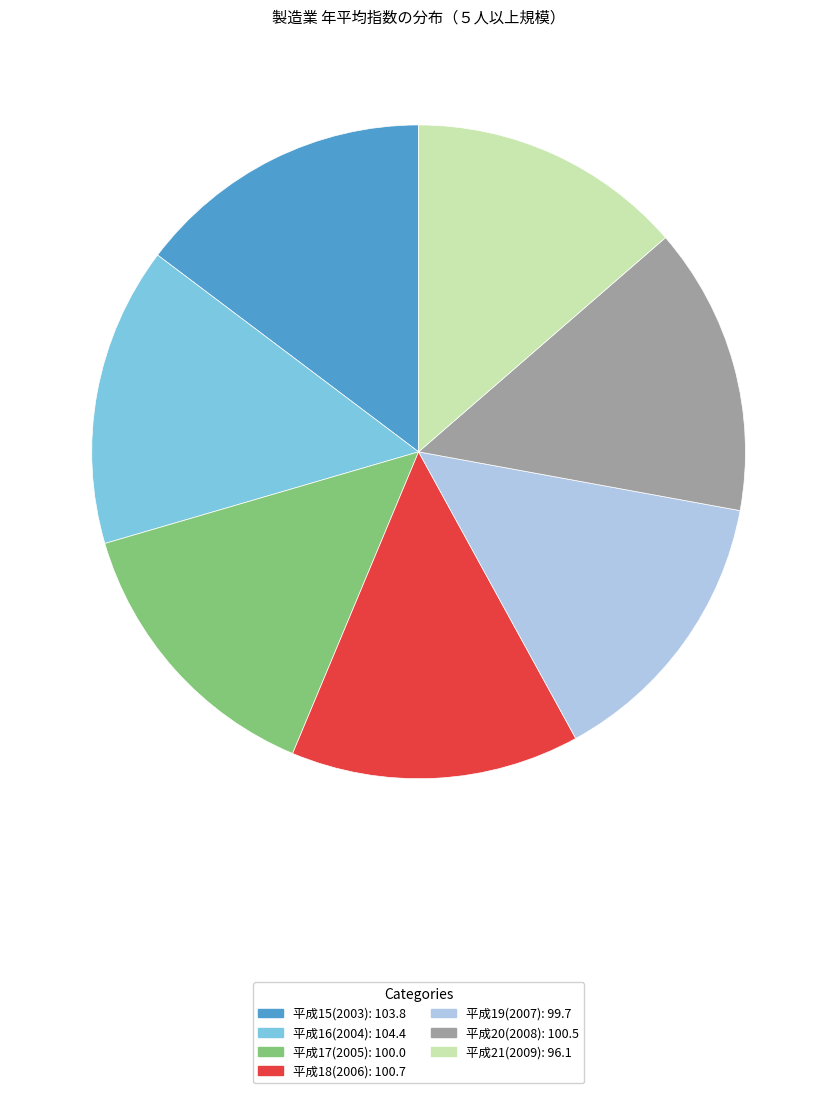

Which category has the smallest portion of the pie?

平成21(2009)